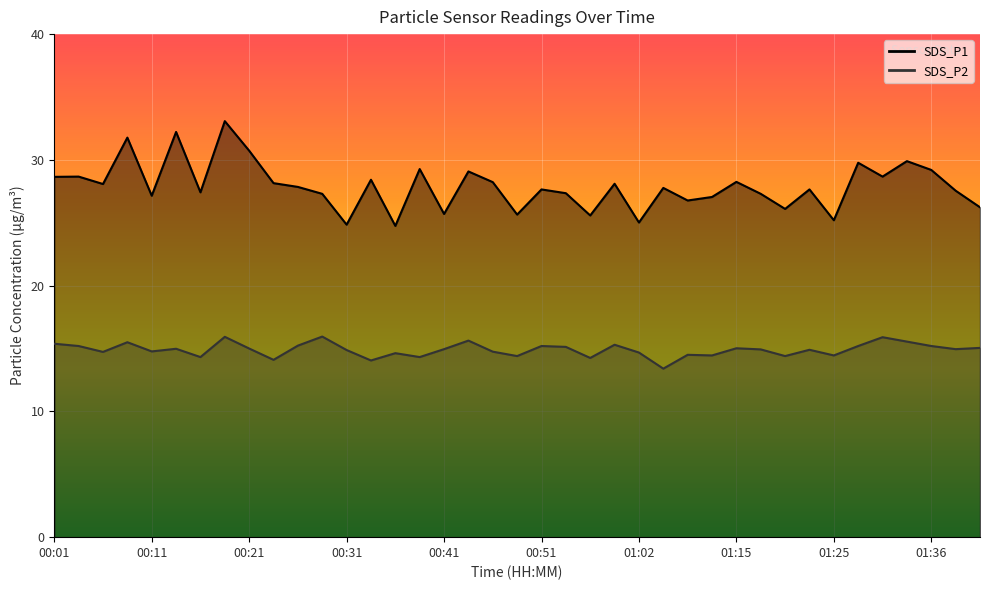

True or false: SDS_P2 has more than 1 interior local peaks.

True